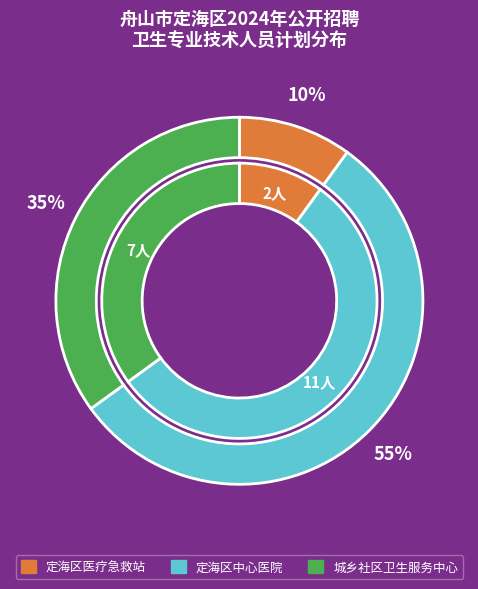

What percentage is the 定海区中心医院 slice, to the nearest percent?

55%